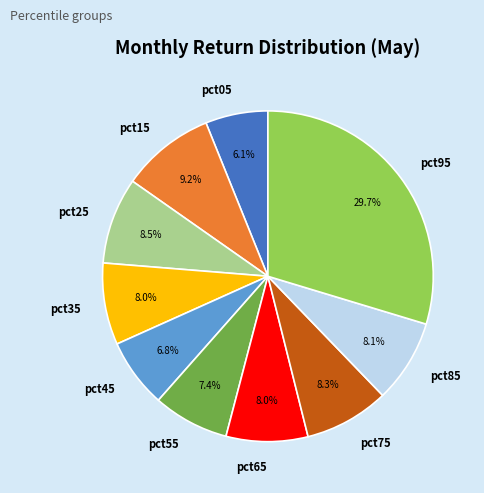

How much of the chart is everything except pct35?

92.0%